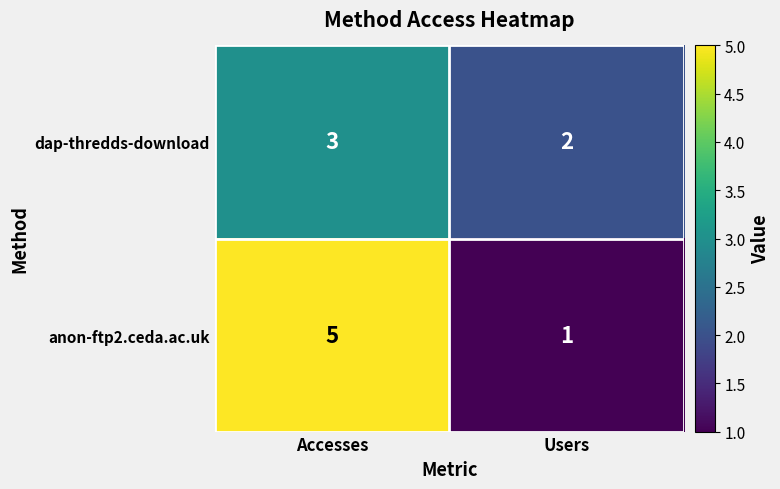

What is the average value of the anon-ftp2.ceda.ac.uk series?

3